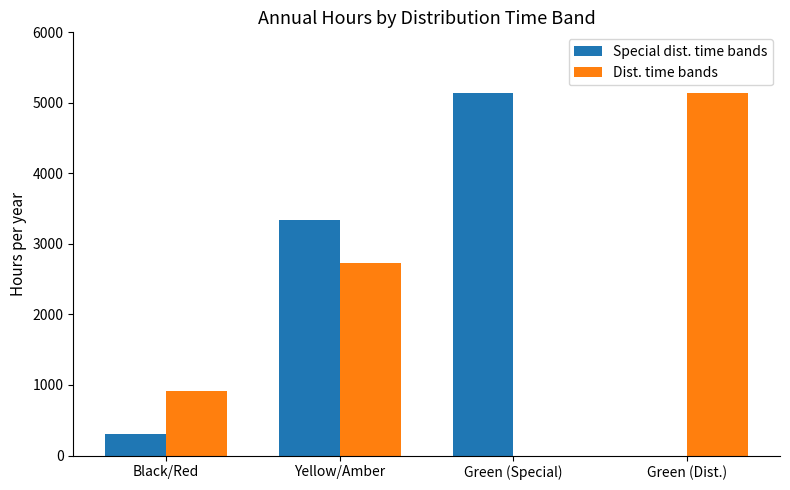

At which label is Dist. time bands closest to 2572?

Yellow/Amber